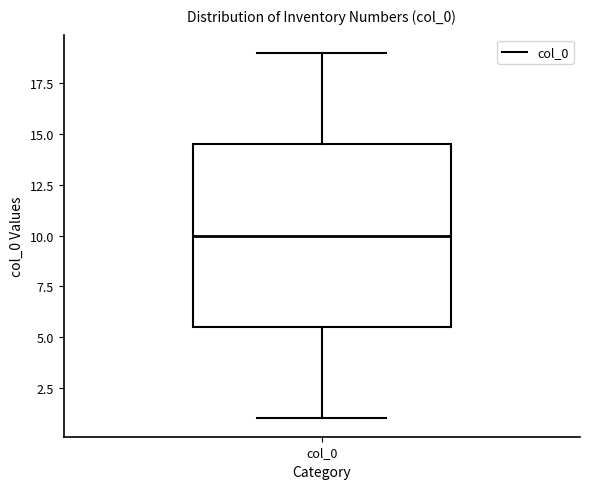

Where does the lower whisker of the box for col_0 end on the y-axis? The values are not printed on the chart, so give them approximately, as read against the axis.

1.0